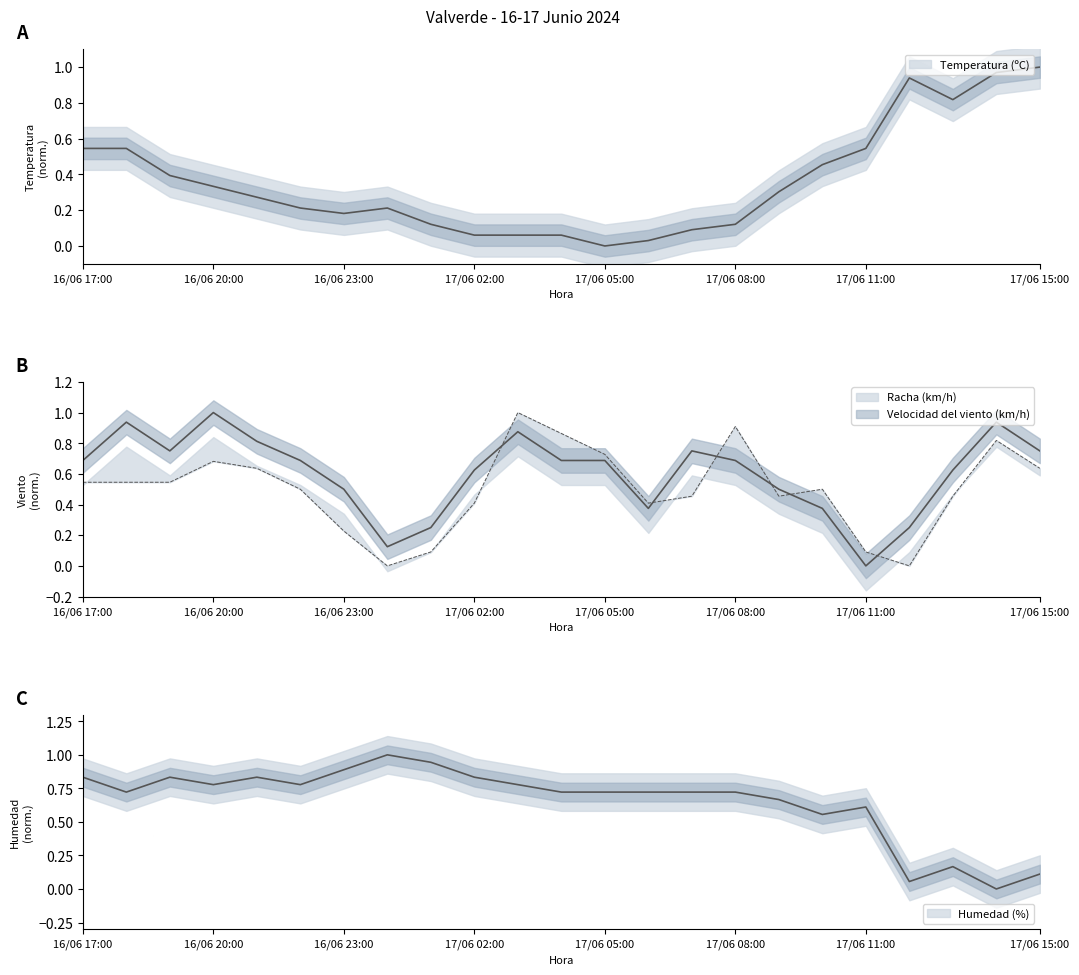

At which category does Temperatura (ºC) reach its first local valley?

16/06 23:00